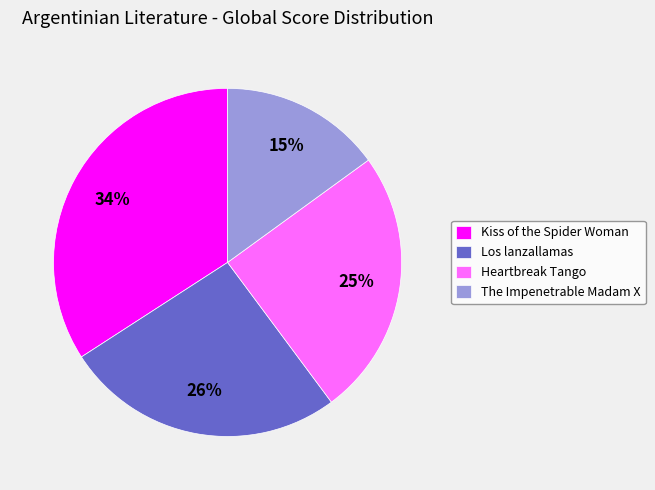

Count the number of slices in the pie.

4